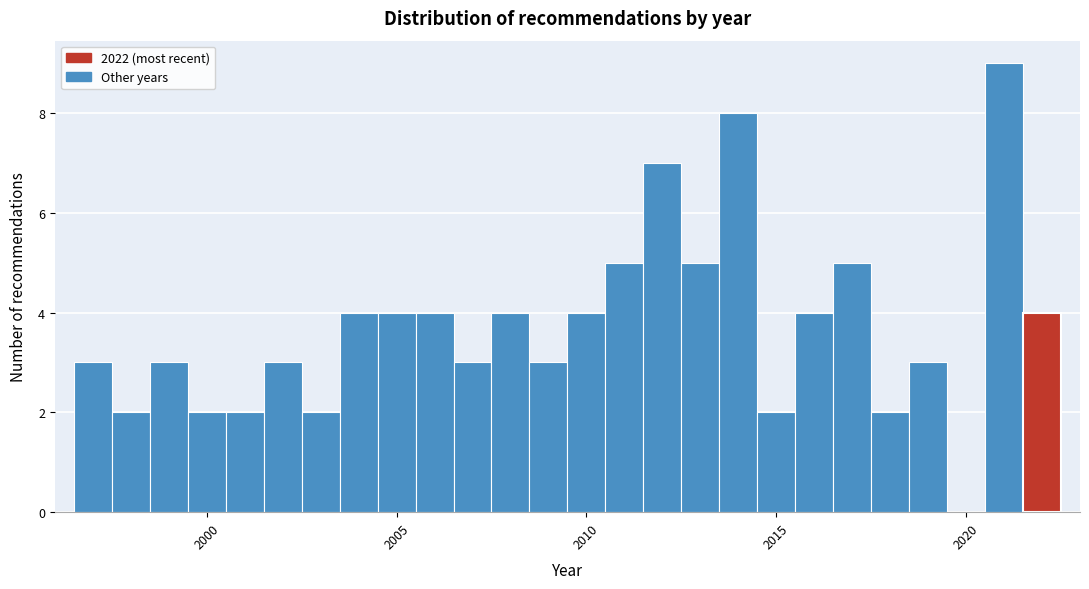

Around what value on the x-axis is the tallest bar? Give the approximate position of its centre, as read against the axis.

2021.0